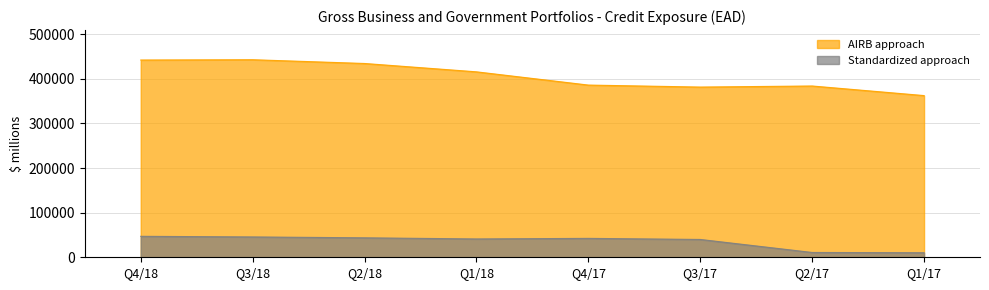

Does the chart display data point markers on the line(s)?

No